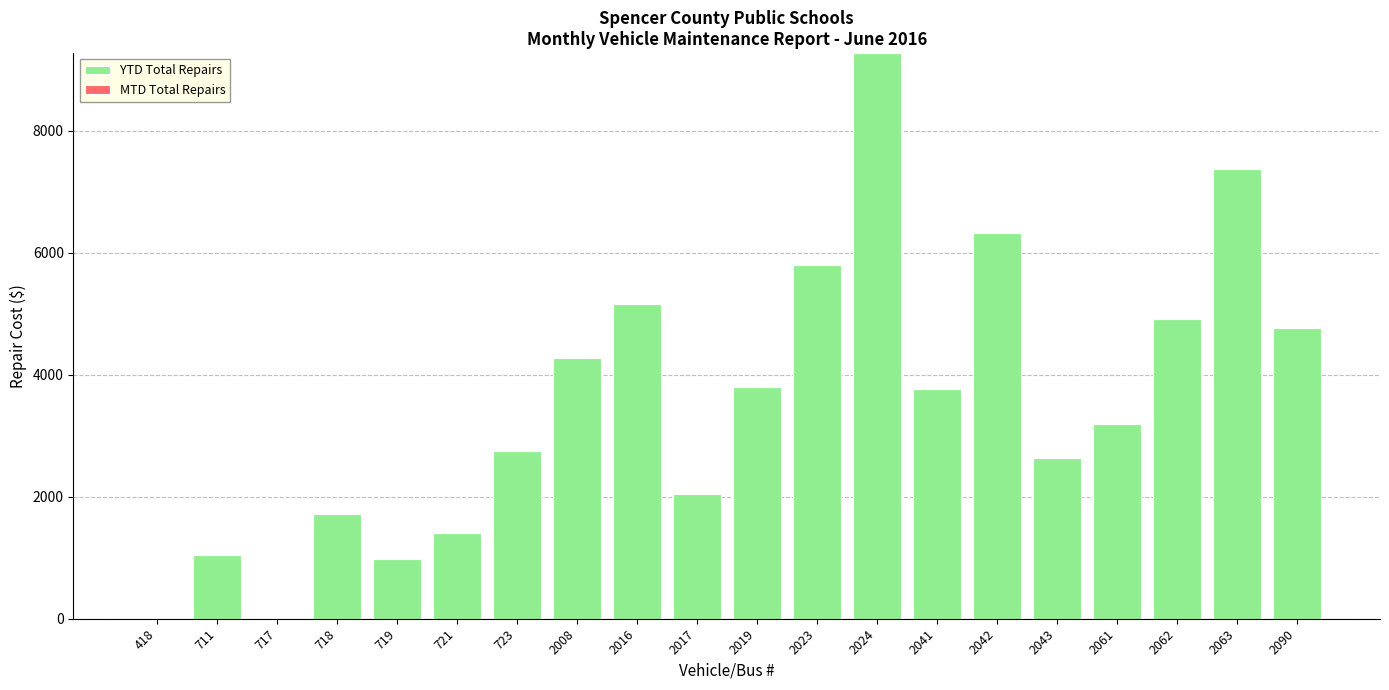

How many categories are shown in the chart?

20